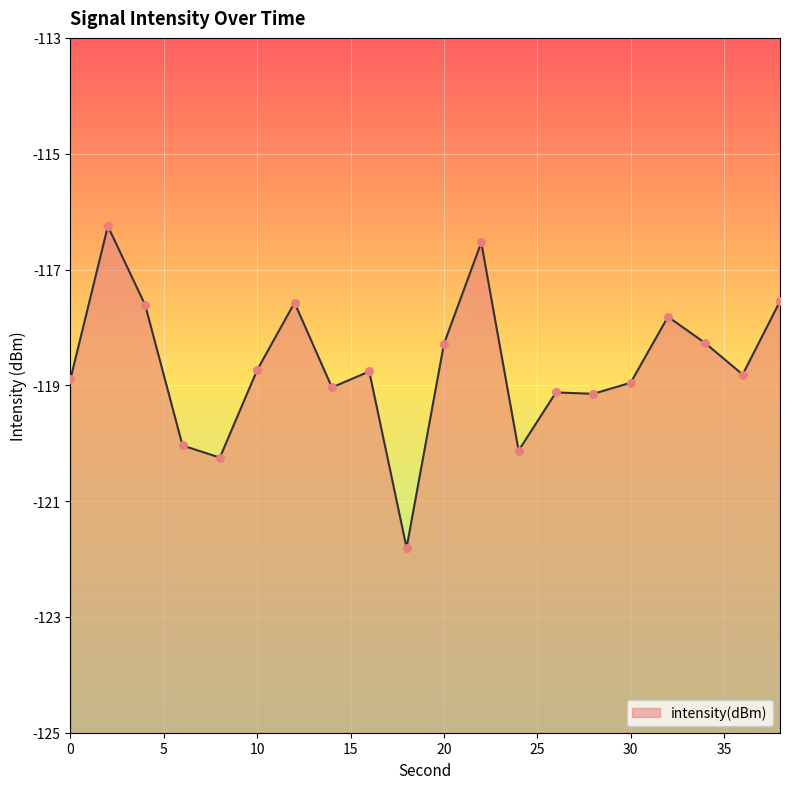

Between 12 and 14, which is larger?

12